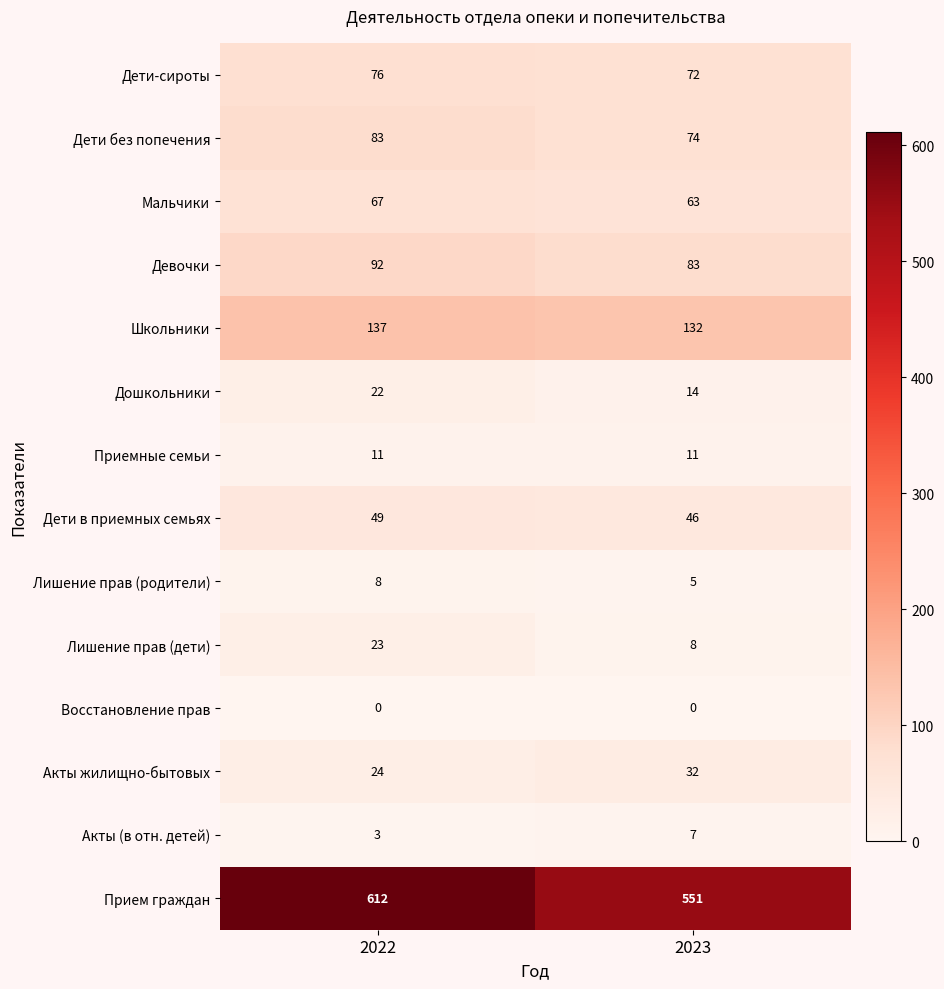

What is the difference between the Мальчики values at 2022 and 2023?

4